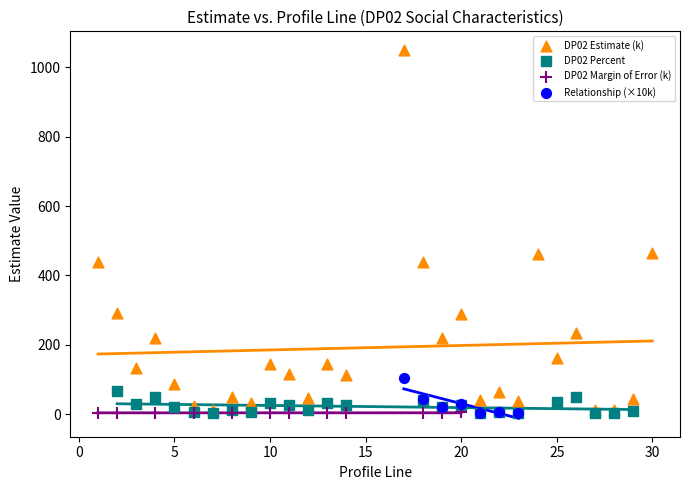

Which series has the largest Y range (max minus min)?

DP02 Estimate (k)